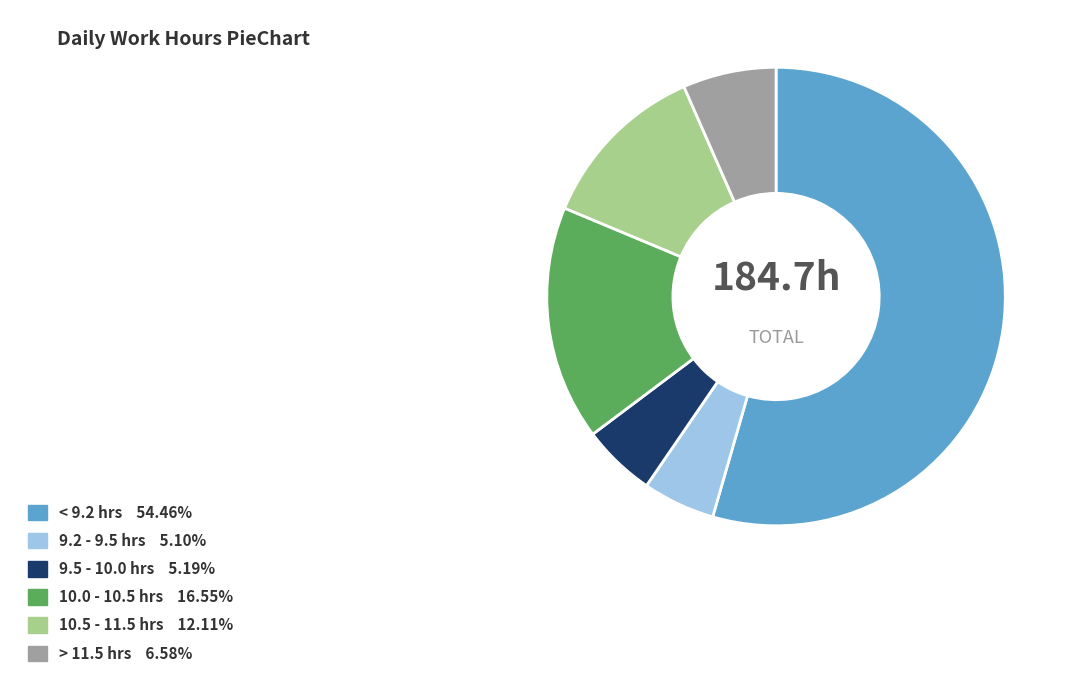

Is there any slice that represents more than half of the pie?

Yes